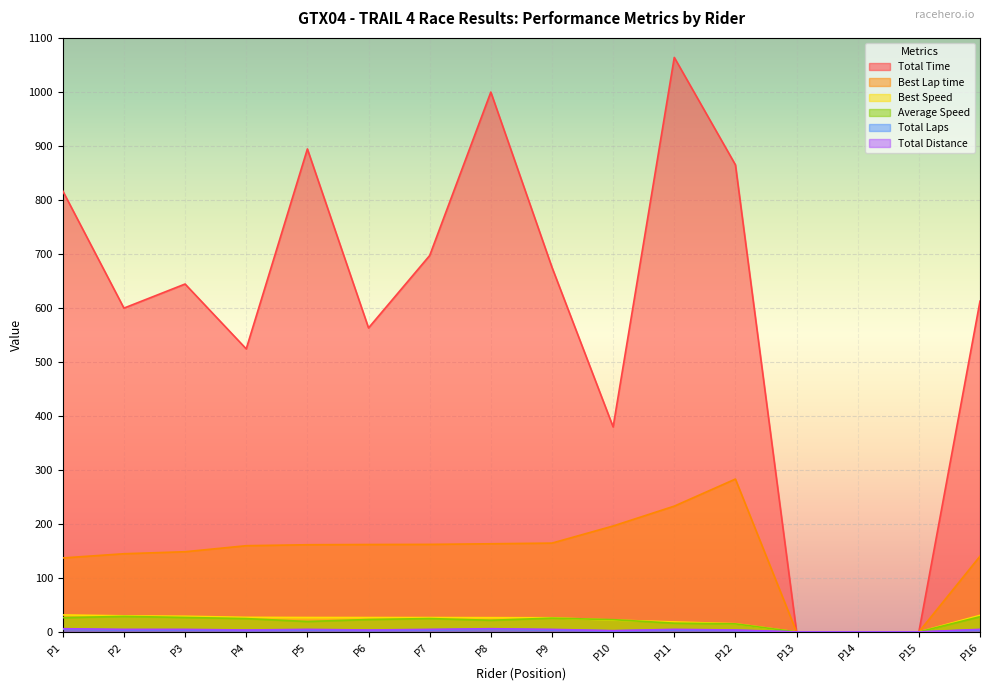

The value of Total Time at P3 is 348.9. True or false?

False